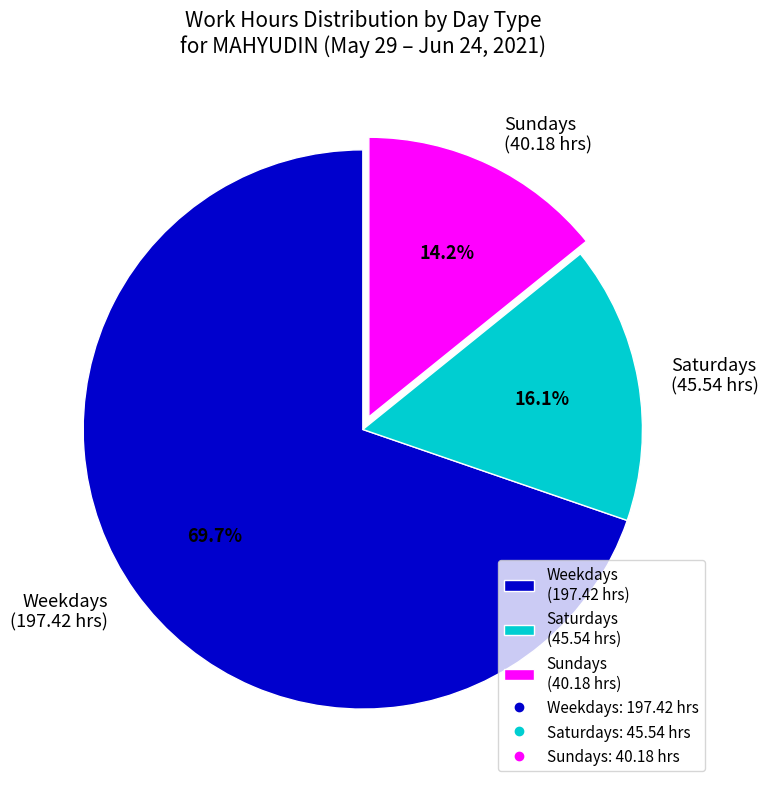

Rank the categories by value from lowest to highest.

Sundays (40.18 hrs), Saturdays (45.54 hrs), Weekdays (197.42 hrs)